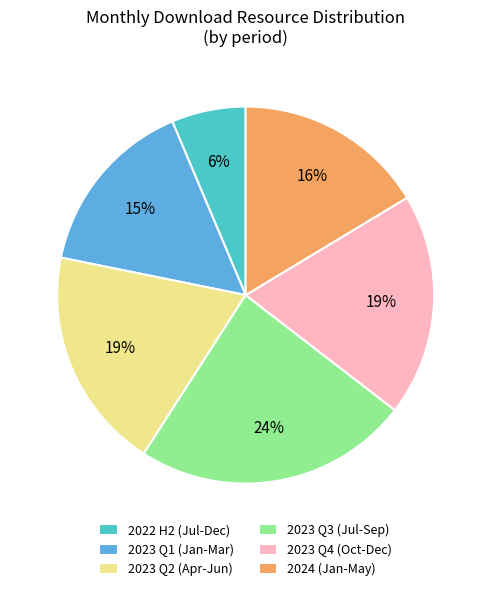

Count the number of slices in the pie.

6